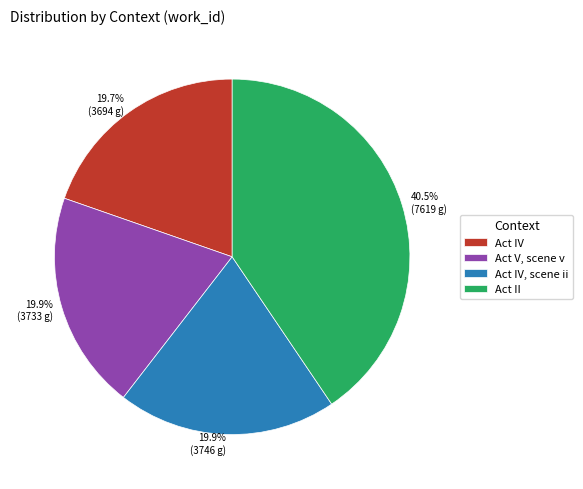

To the nearest percent, what is the average slice percentage?

25%